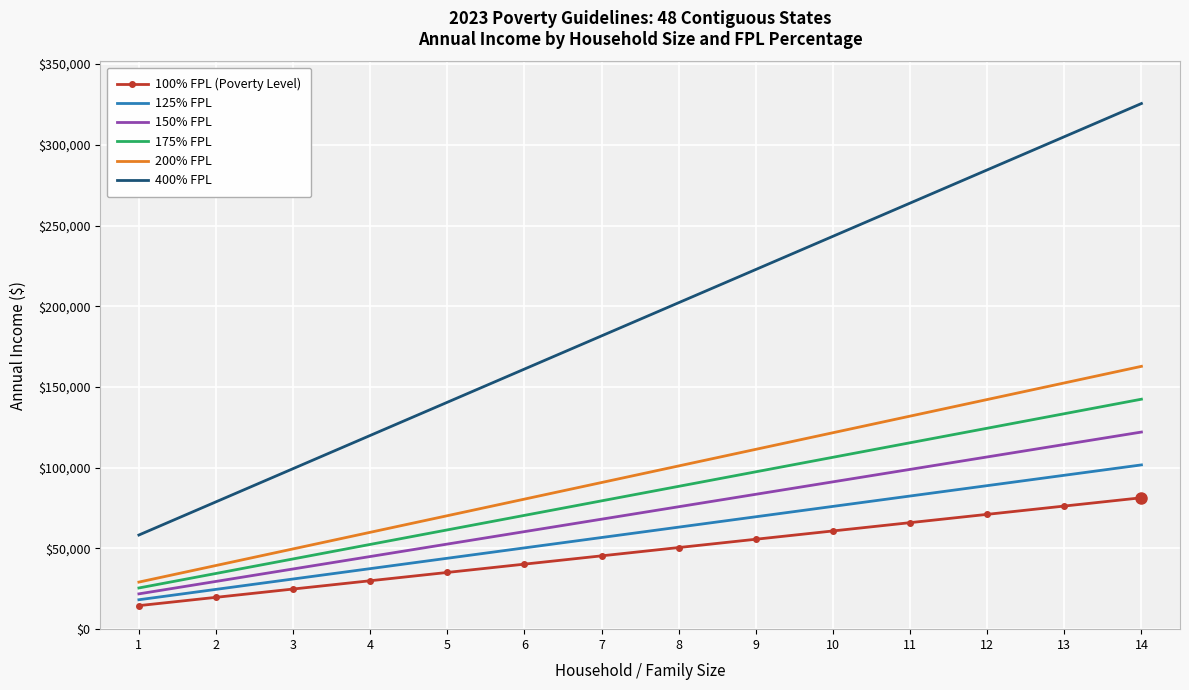

What value does the 150% FPL series have at 10, to the nearest 100?

91300